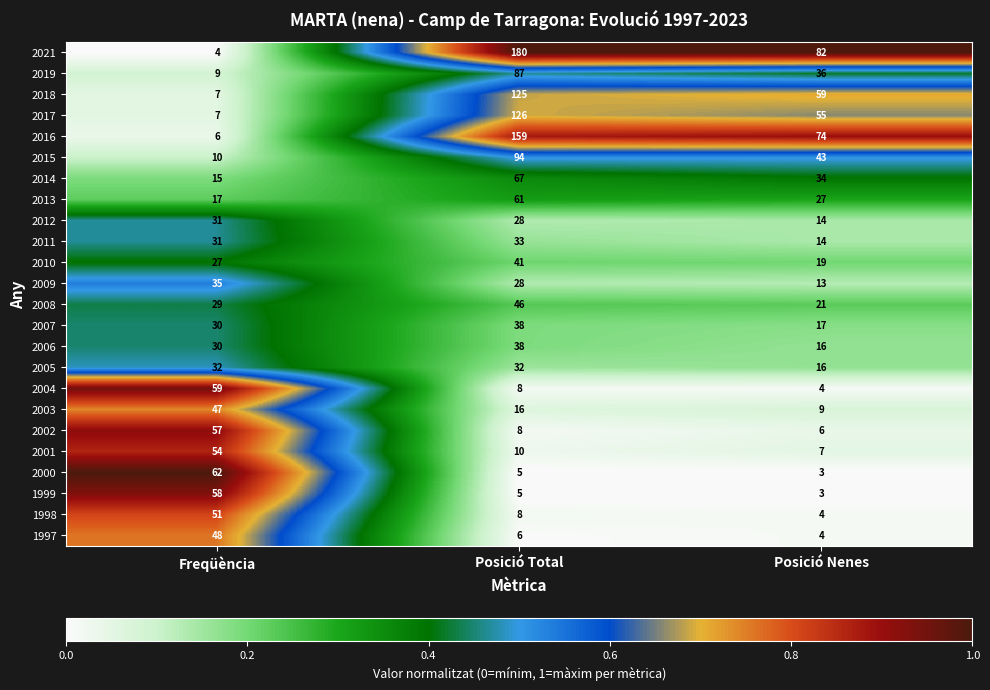

How many data points does each series have?

3